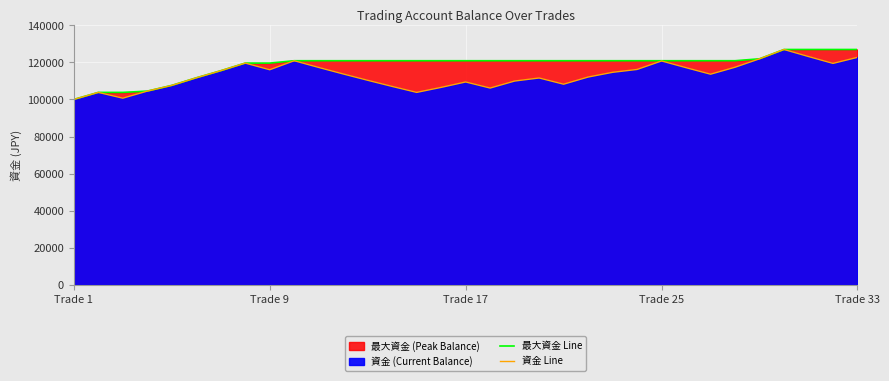

What is the lowest value of the 最大資金 Line series?

100000.0